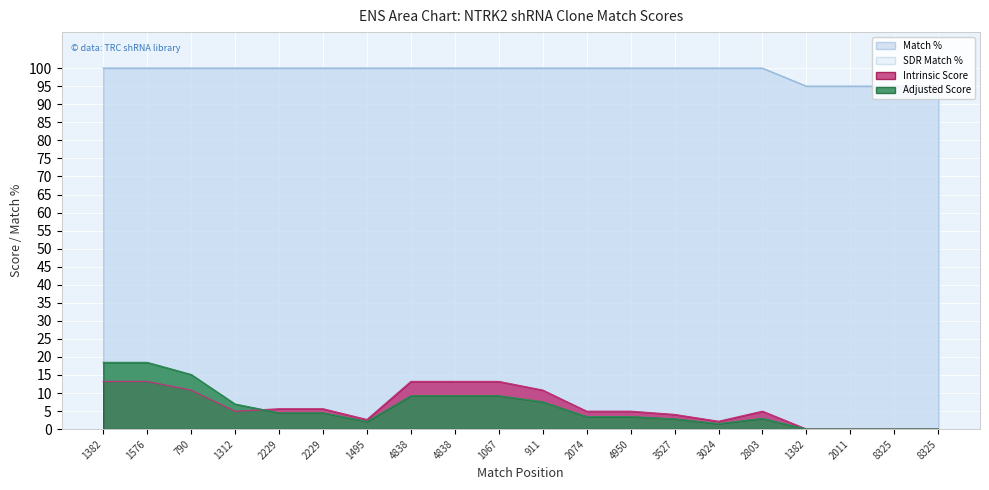

How many data points in Intrinsic Score are above 4?

14